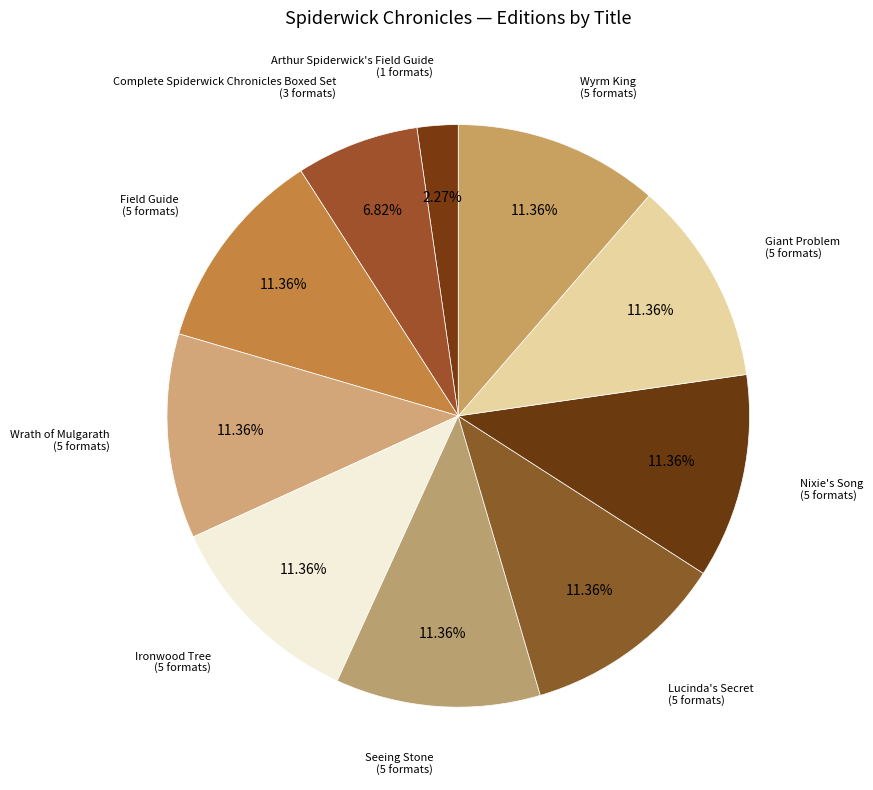

How many segments does this pie chart have?

10